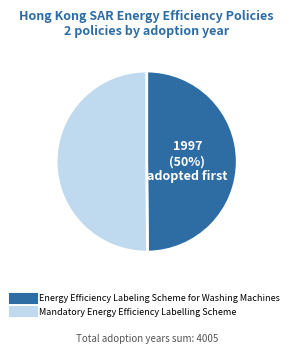

To the nearest percent, what portion does Mandatory Energy Efficiency Labelling Scheme represent?

50%